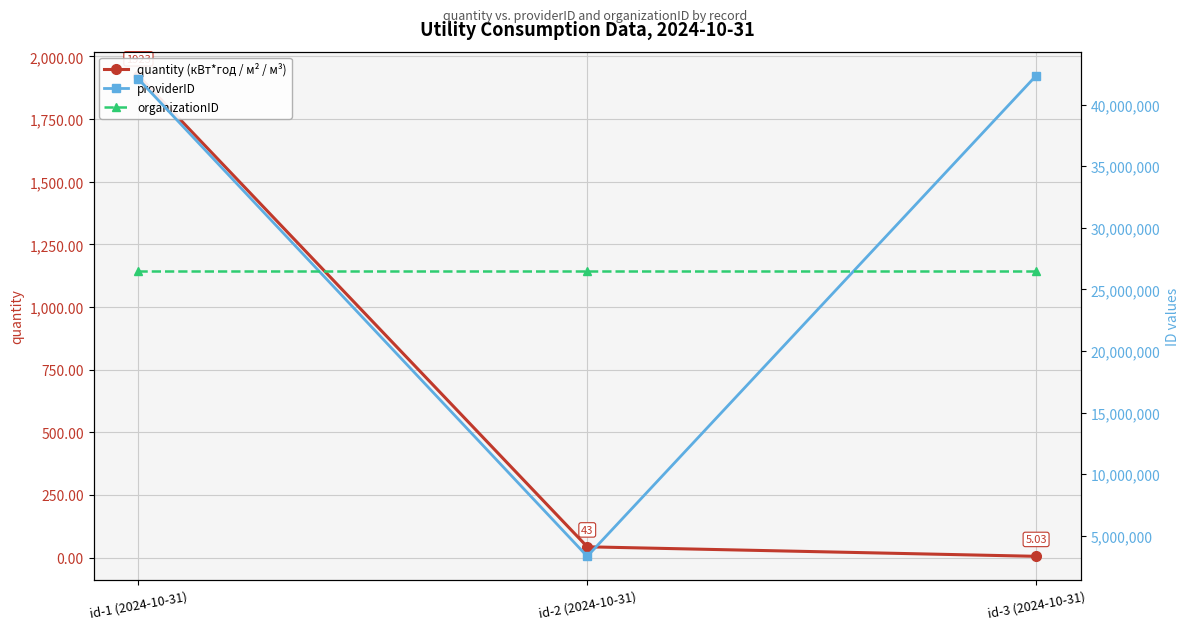

Reading right to left, transcribe all the data shown in this chart.

quantity (кВт*год / м² / м³): 5.0	43.0	1923.0
providerID: 42353652.0	3341305.0	42082379.0
organizationID: 26461098.0	26461098.0	26461098.0